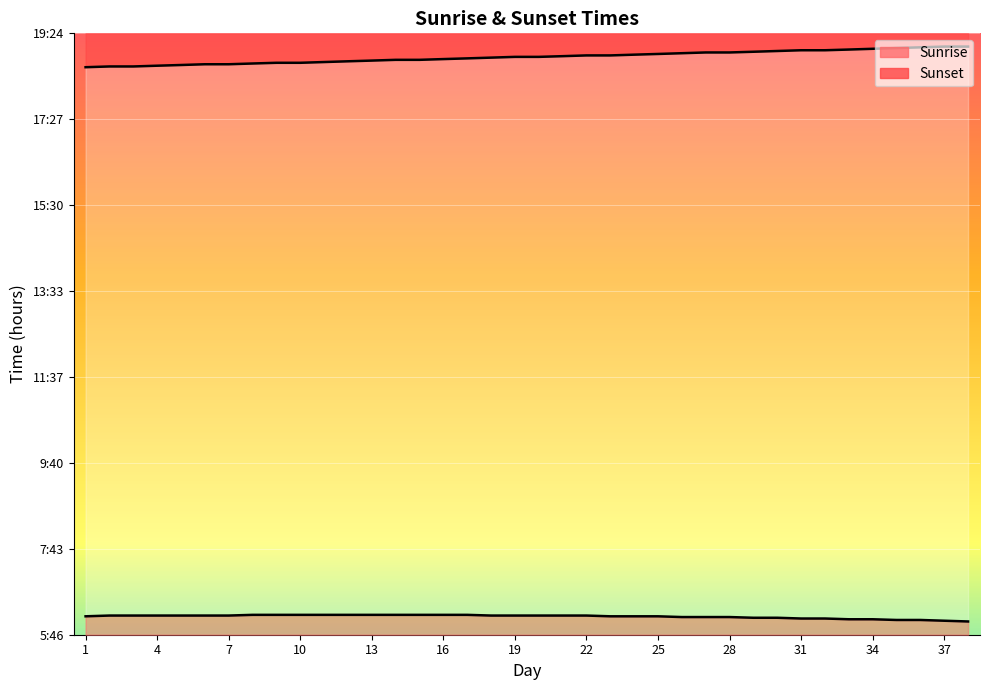

At which label does Sunset line reach its peak?

37